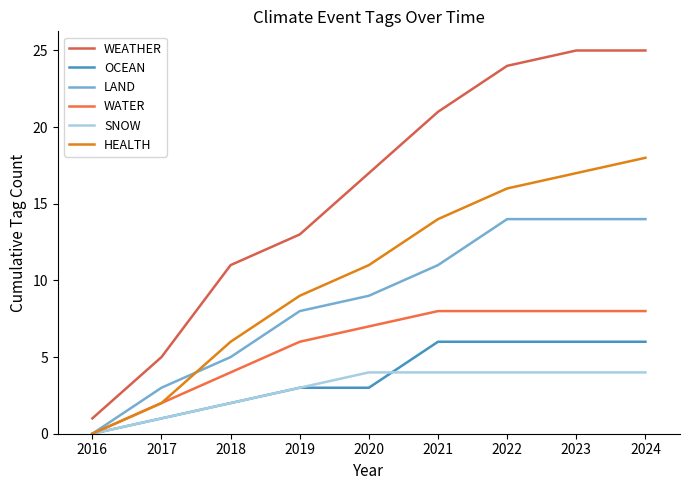

Reading left to right, what are all the values shown in this chart?

WEATHER: 1	5	11	13	17	21	24	25	25
OCEAN: 0	1	2	3	3	6	6	6	6
LAND: 0	3	5	8	9	11	14	14	14
WATER: 0	2	4	6	7	8	8	8	8
SNOW: 0	1	2	3	4	4	4	4	4
HEALTH: 0	2	6	9	11	14	16	17	18